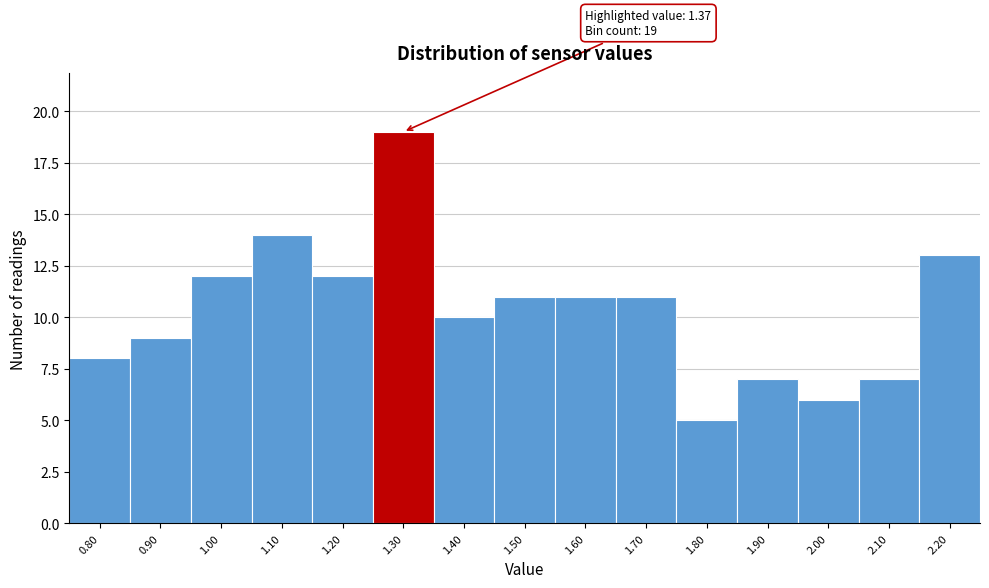

Reading left to right, list all the values displayed in this chart.

8	9	12	14	12	19	10	11	11	11	5	7	6	7	13